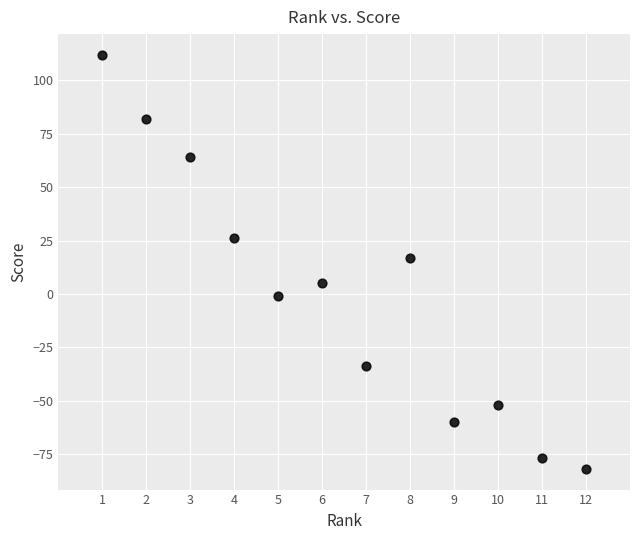

What is the average X value?

6